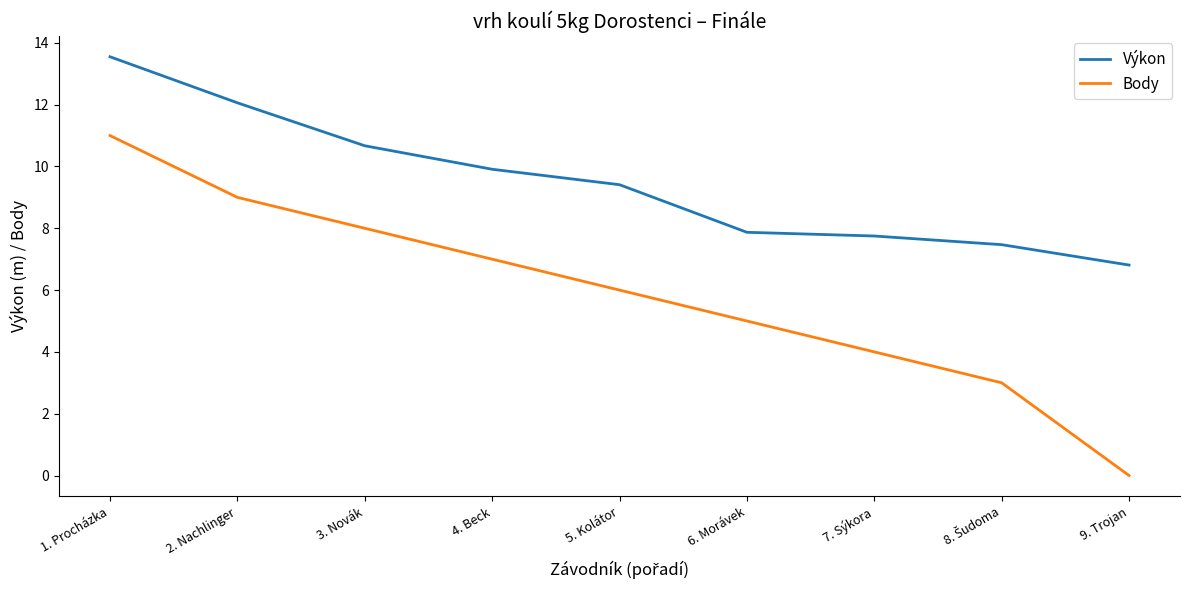

Which series has the largest range (max minus min)?

Body